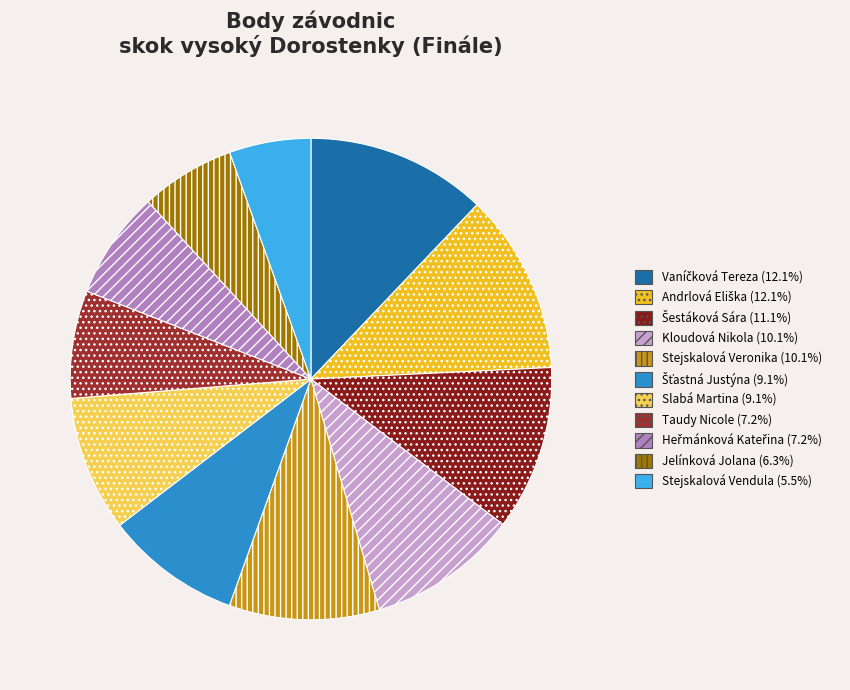

How many slices are in this pie chart?

11